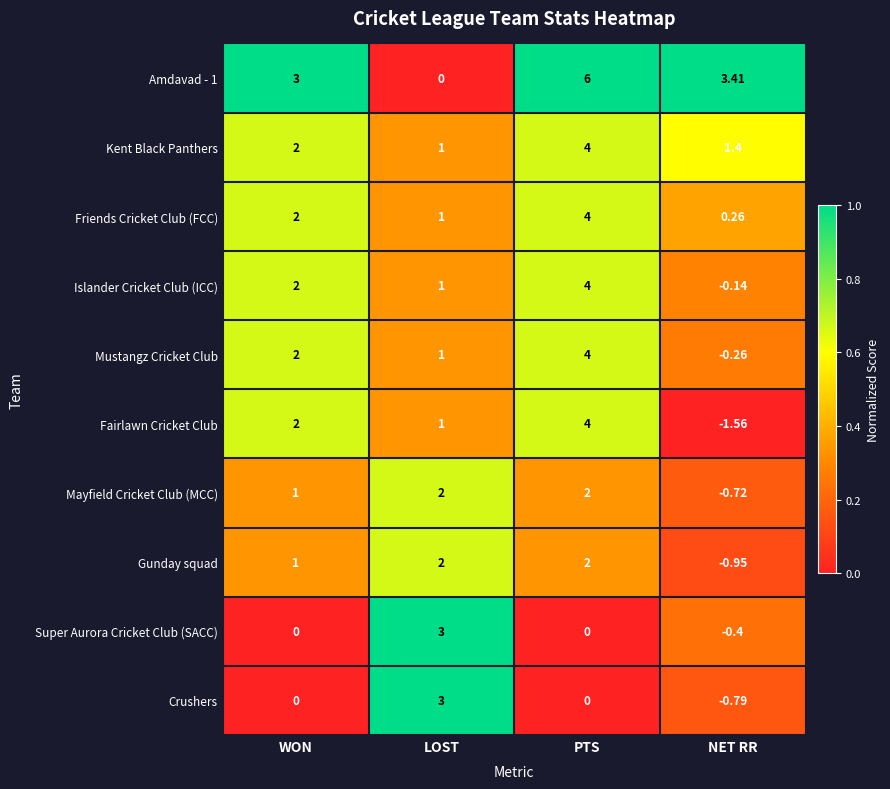

At which category is the sum across all series the highest?

PTS